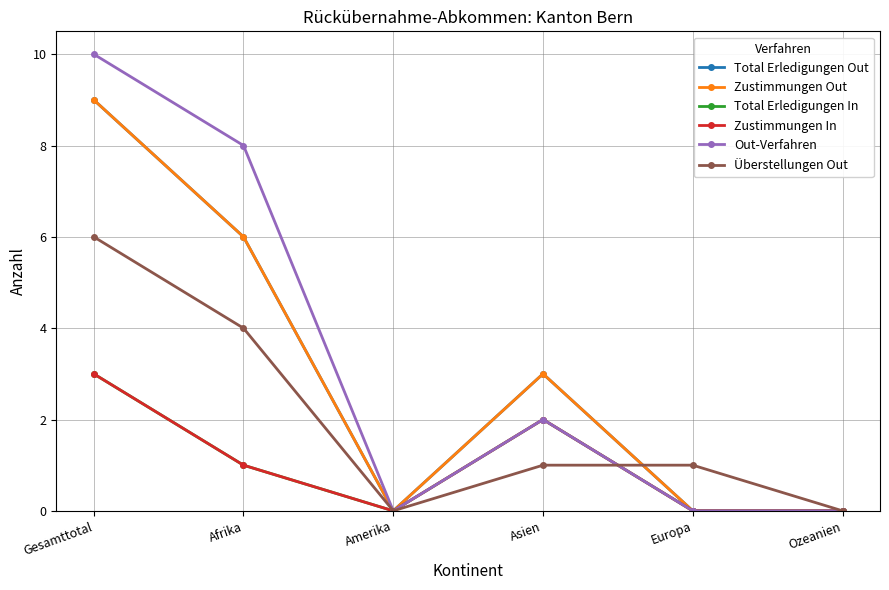

What is the label of the 4th point from the right?

Amerika